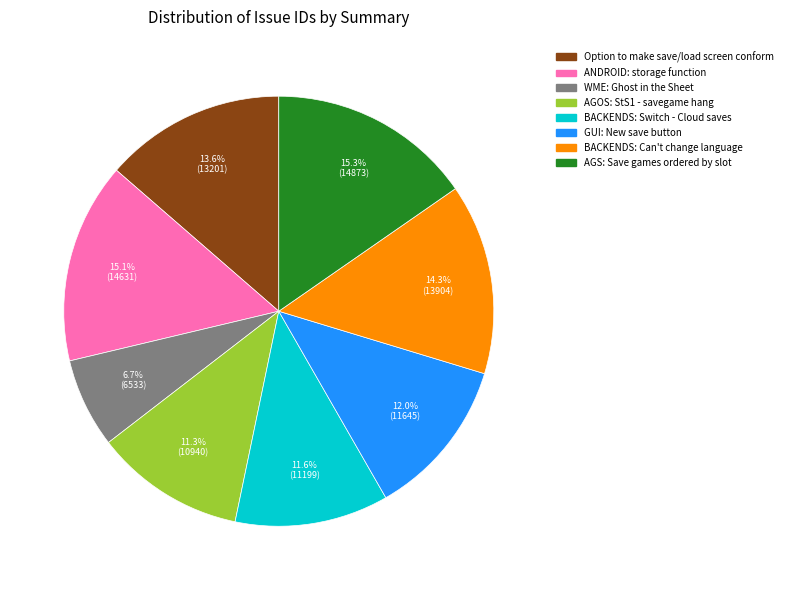

To the nearest percent, what is the difference between the largest and smallest slice percentages?

9%